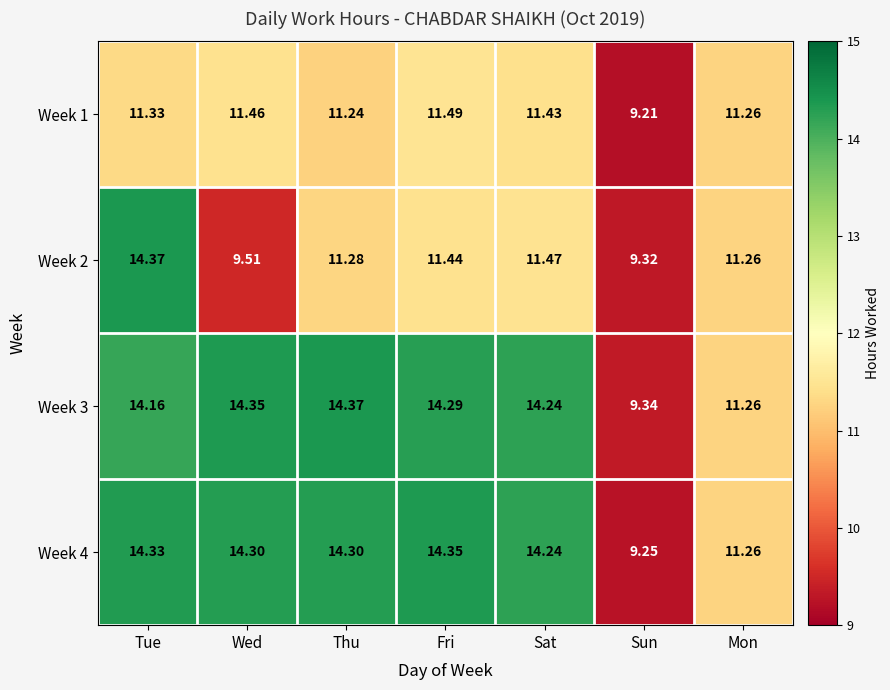

At Wed, list the series in order from smallest to largest.

Week 2, Week 1, Week 4, Week 3